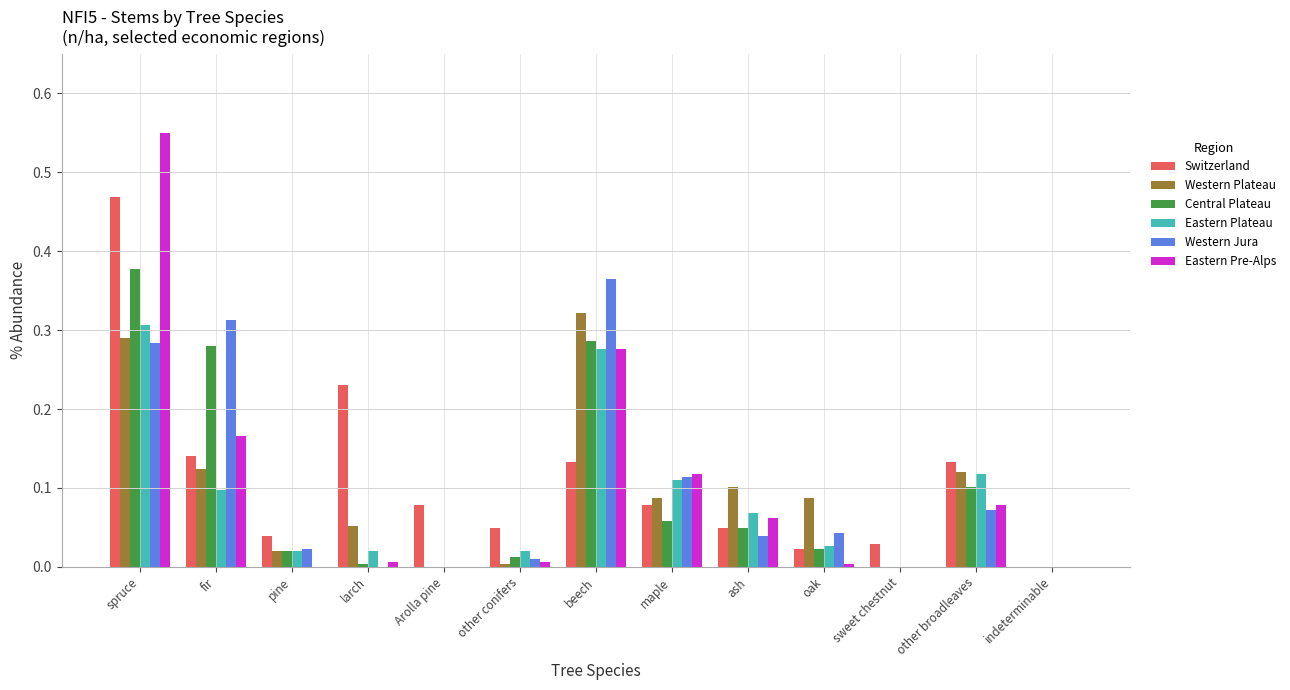

True or false: Western Jura has a value of 0.1 at fir.

False